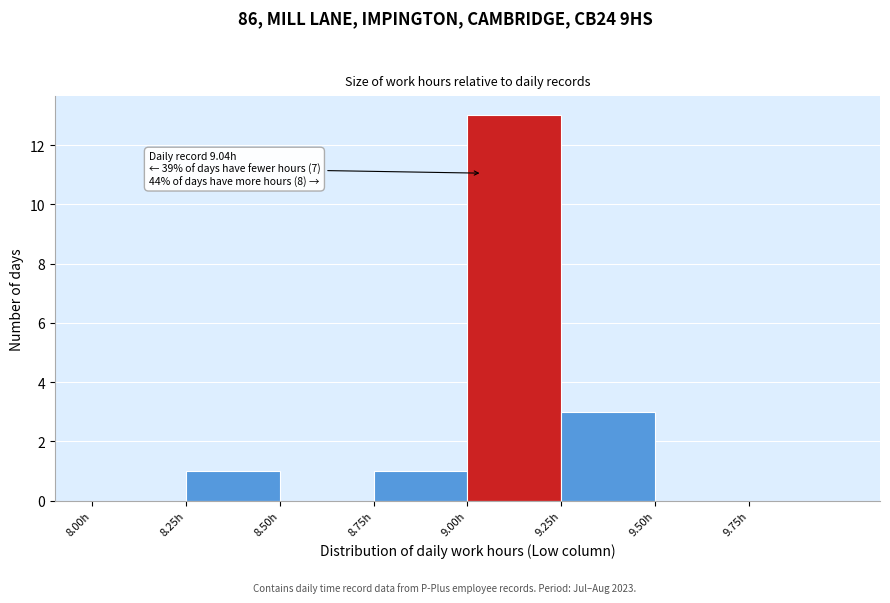

Over which range of the x-axis is the bar tallest?

9.00 to 9.25